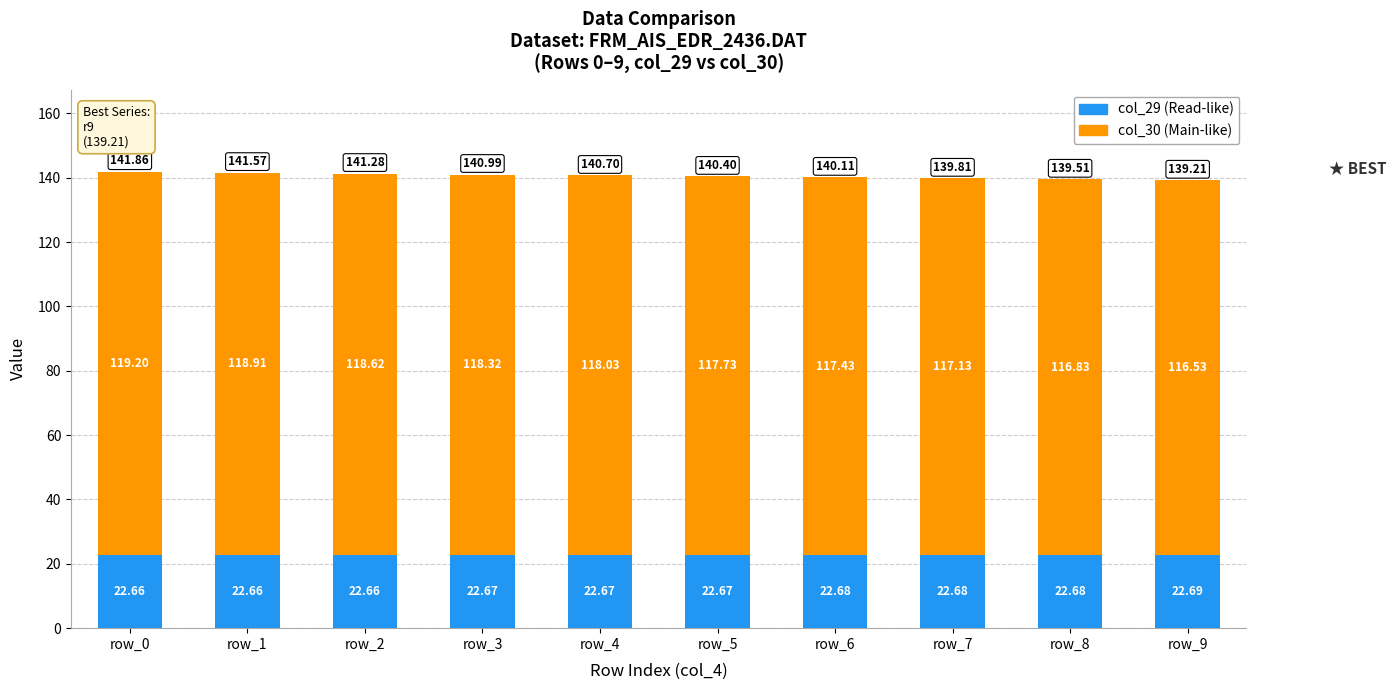

Where does the col_30 (Main-like) series first go above 118?

row_0